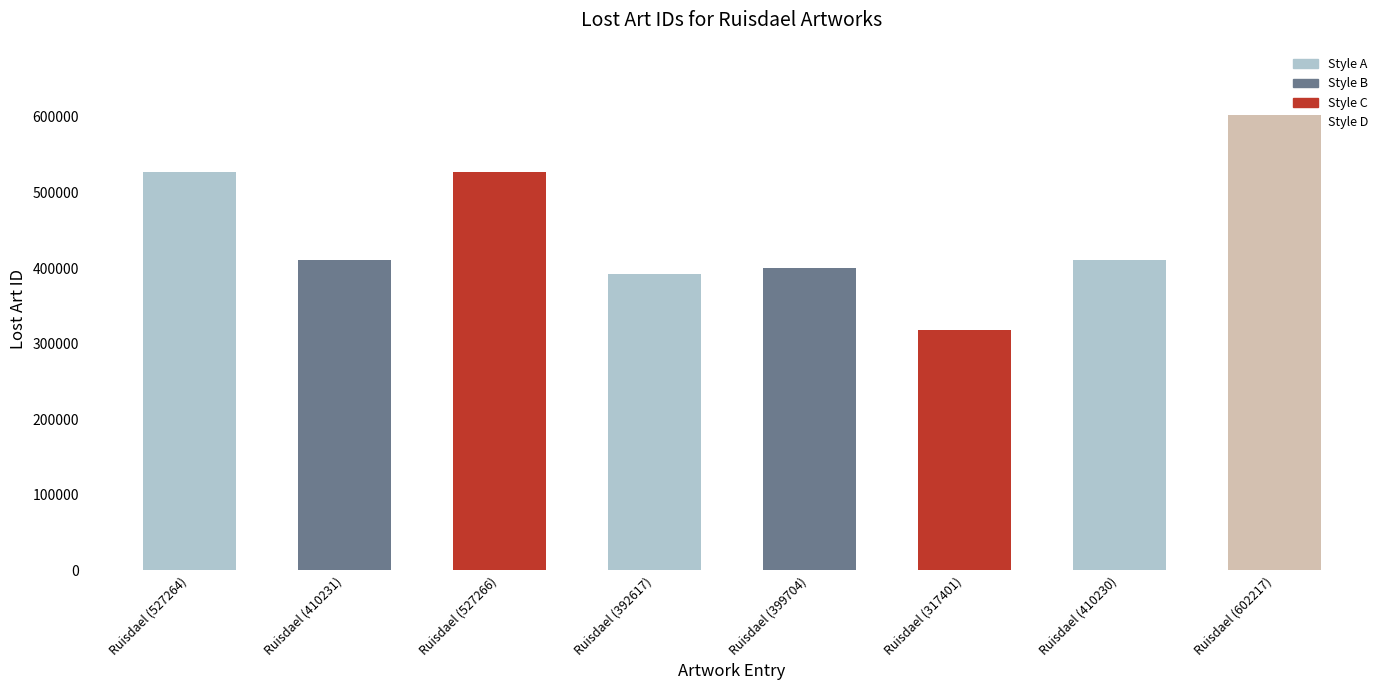

What is the label of the 3rd bar from the right?

Ruisdael (317401)